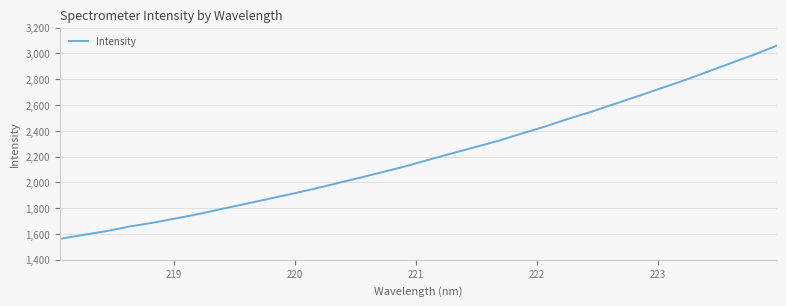

What is the difference between the maximum and minimum values?

1498.0